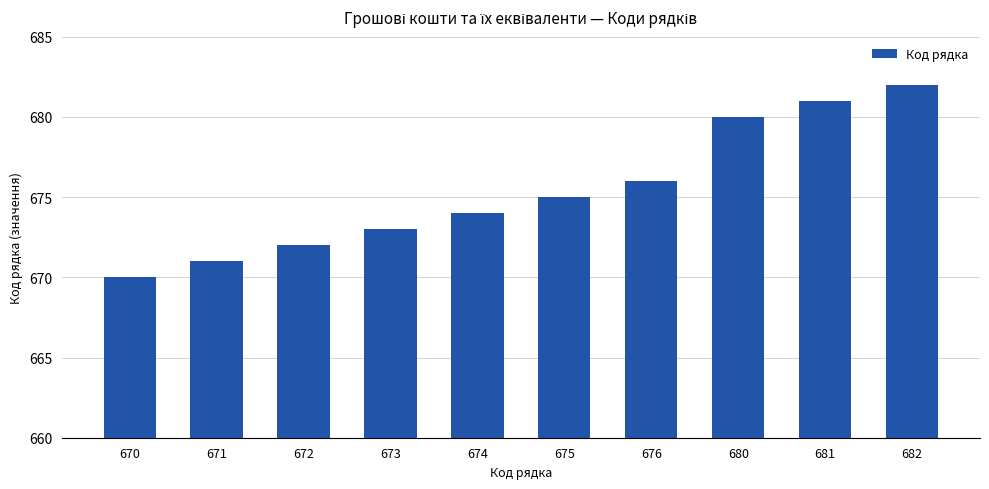

List the labels in order of value, smallest first.

670, 671, 672, 673, 674, 675, 676, 680, 681, 682